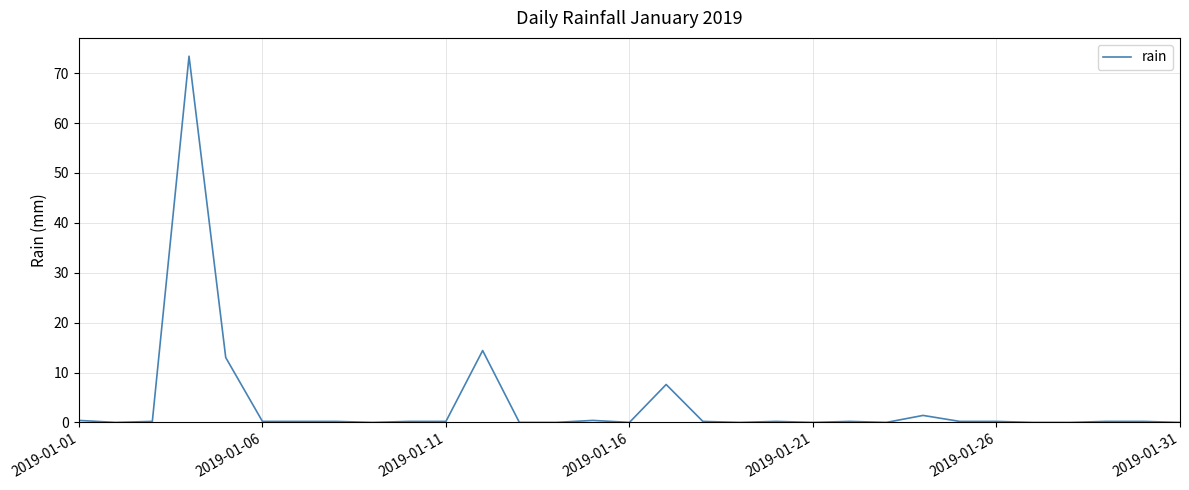

True or false: there are more than 0 points higher than both neighbors.

True